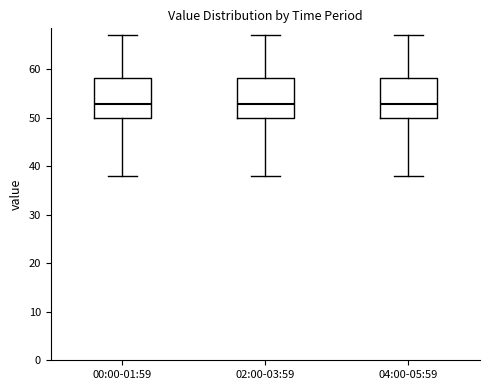

Reading left to right, read every box against the y-axis: the position of its median line, the range the box covers, and the ends of its whiskers. The values are not printed on the chart, so give them approximately, as read against the axis.

00:00-01:59: median 53, box 50 to 58, whiskers 38 to 67
02:00-03:59: median 53, box 50 to 58, whiskers 38 to 67
04:00-05:59: median 53, box 50 to 58, whiskers 38 to 67